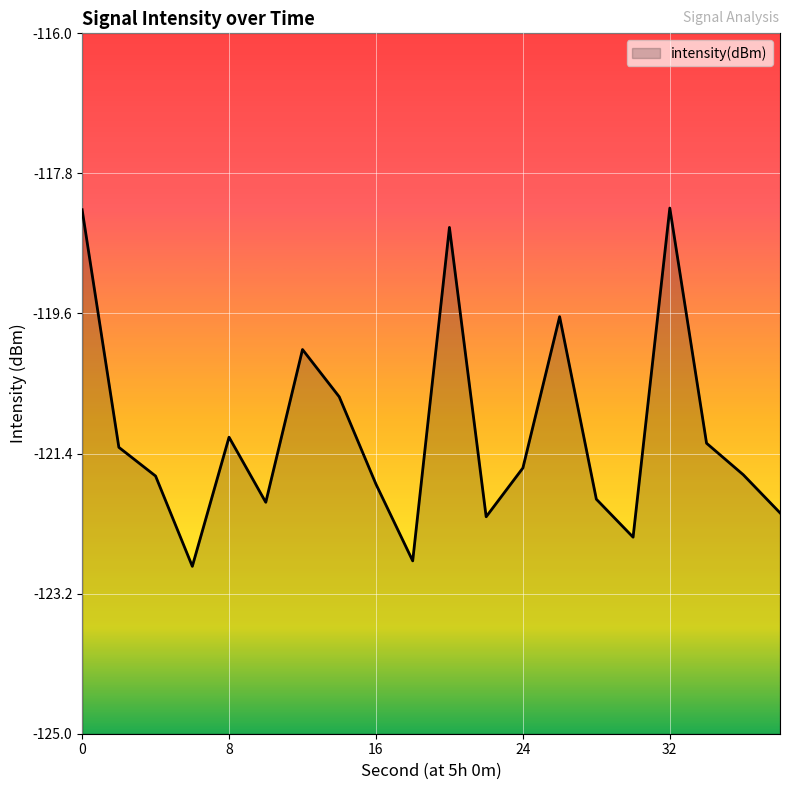

Where is the data nearest to the value -120?

12